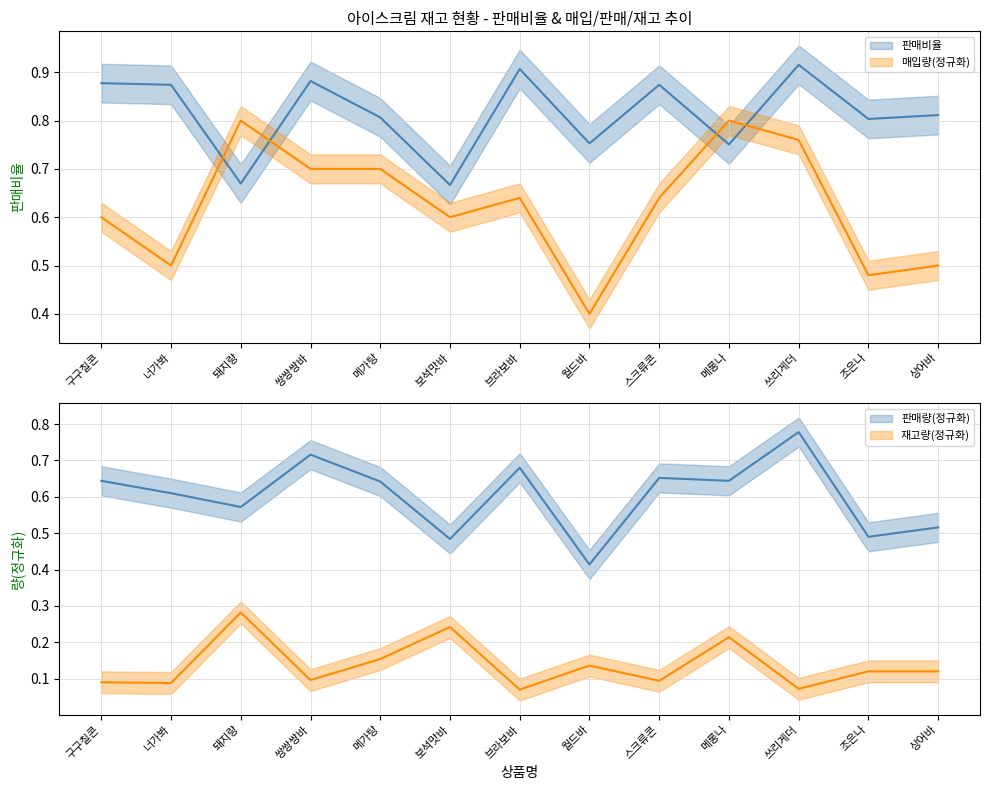

The value of 판매량 at 브라보바 is 0.7. True or false?

True